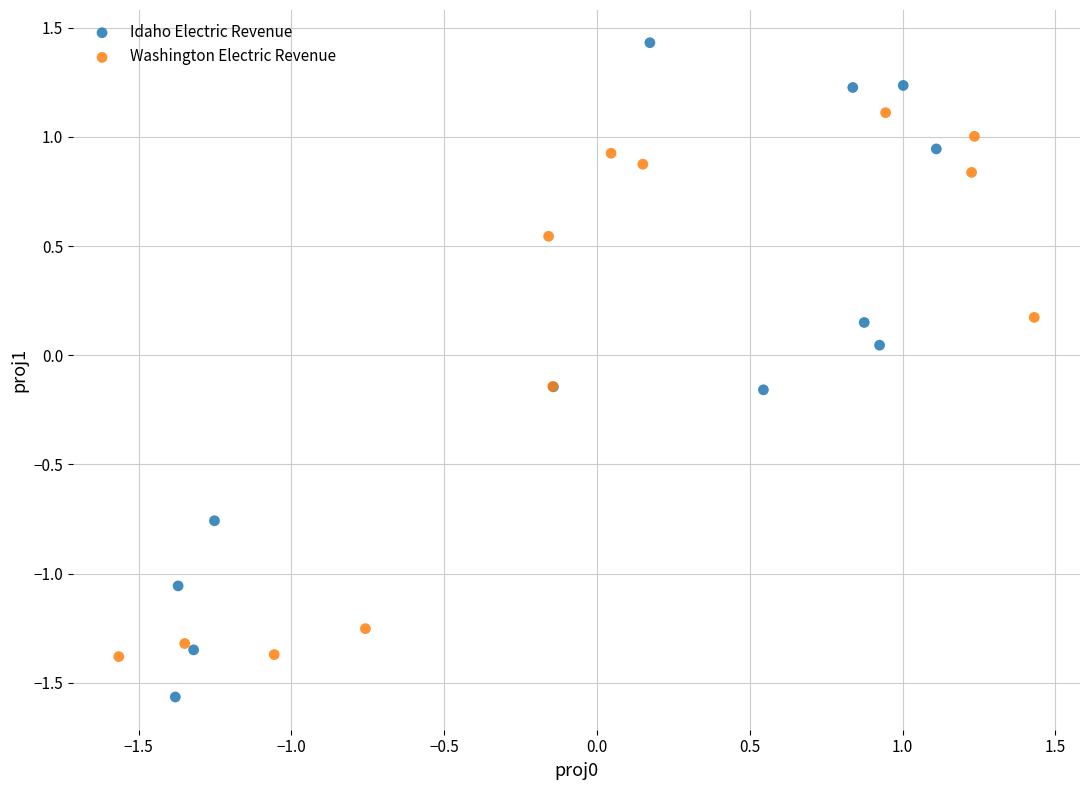

Which series contains the highest Y value?

Idaho Electric Revenue